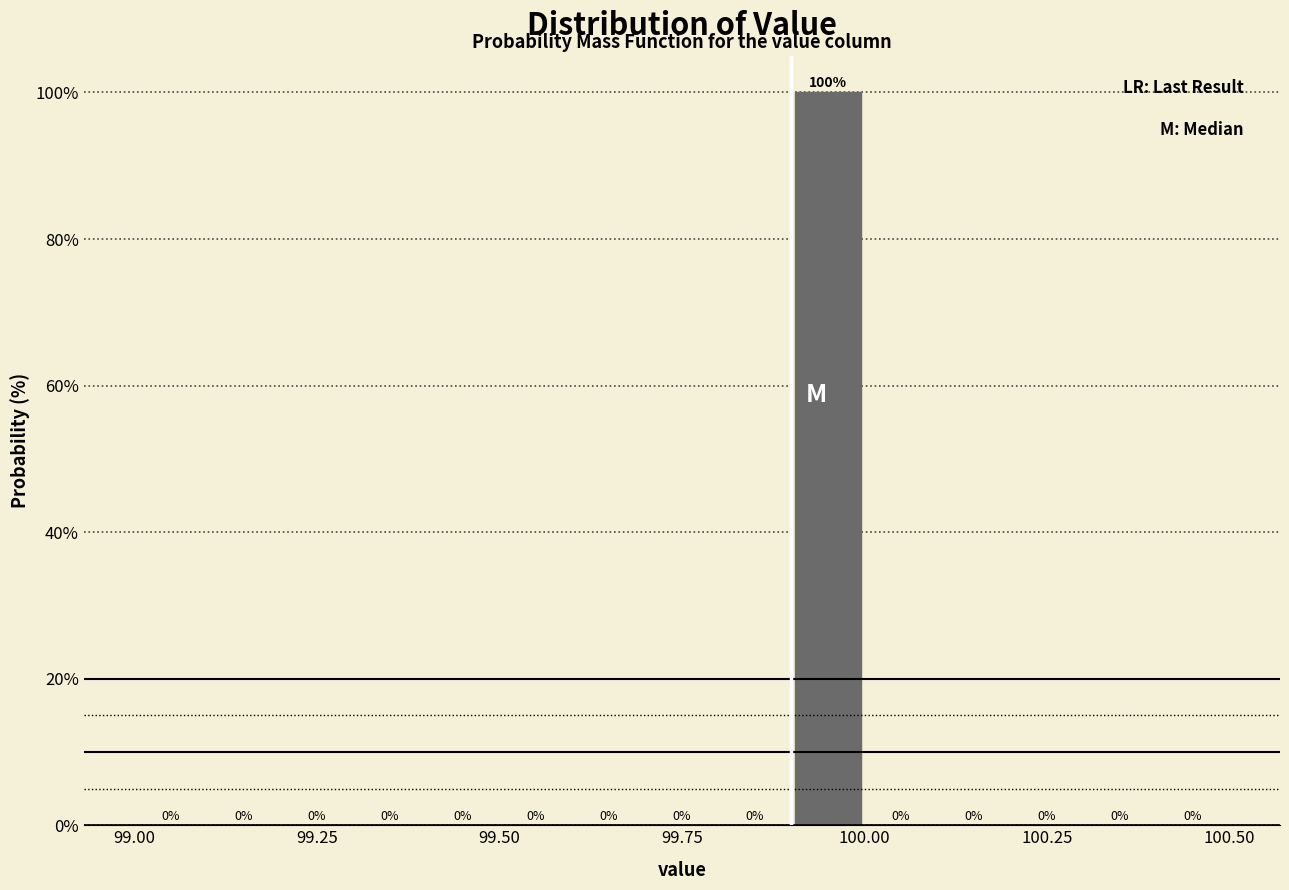

Around what value on the x-axis is the tallest bar? Give the approximate position of its centre, as read against the axis.

99.95